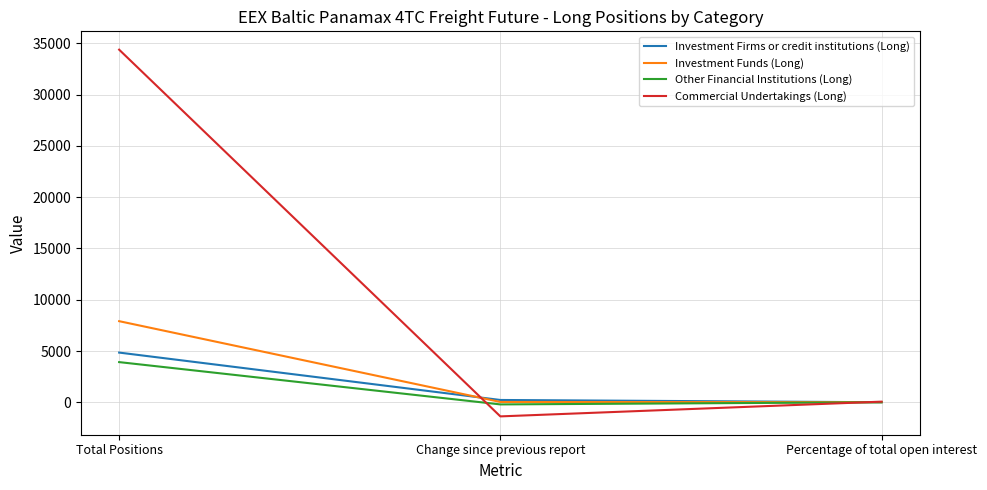

Which series has the largest range (max minus min)?

Commercial Undertakings (Long)